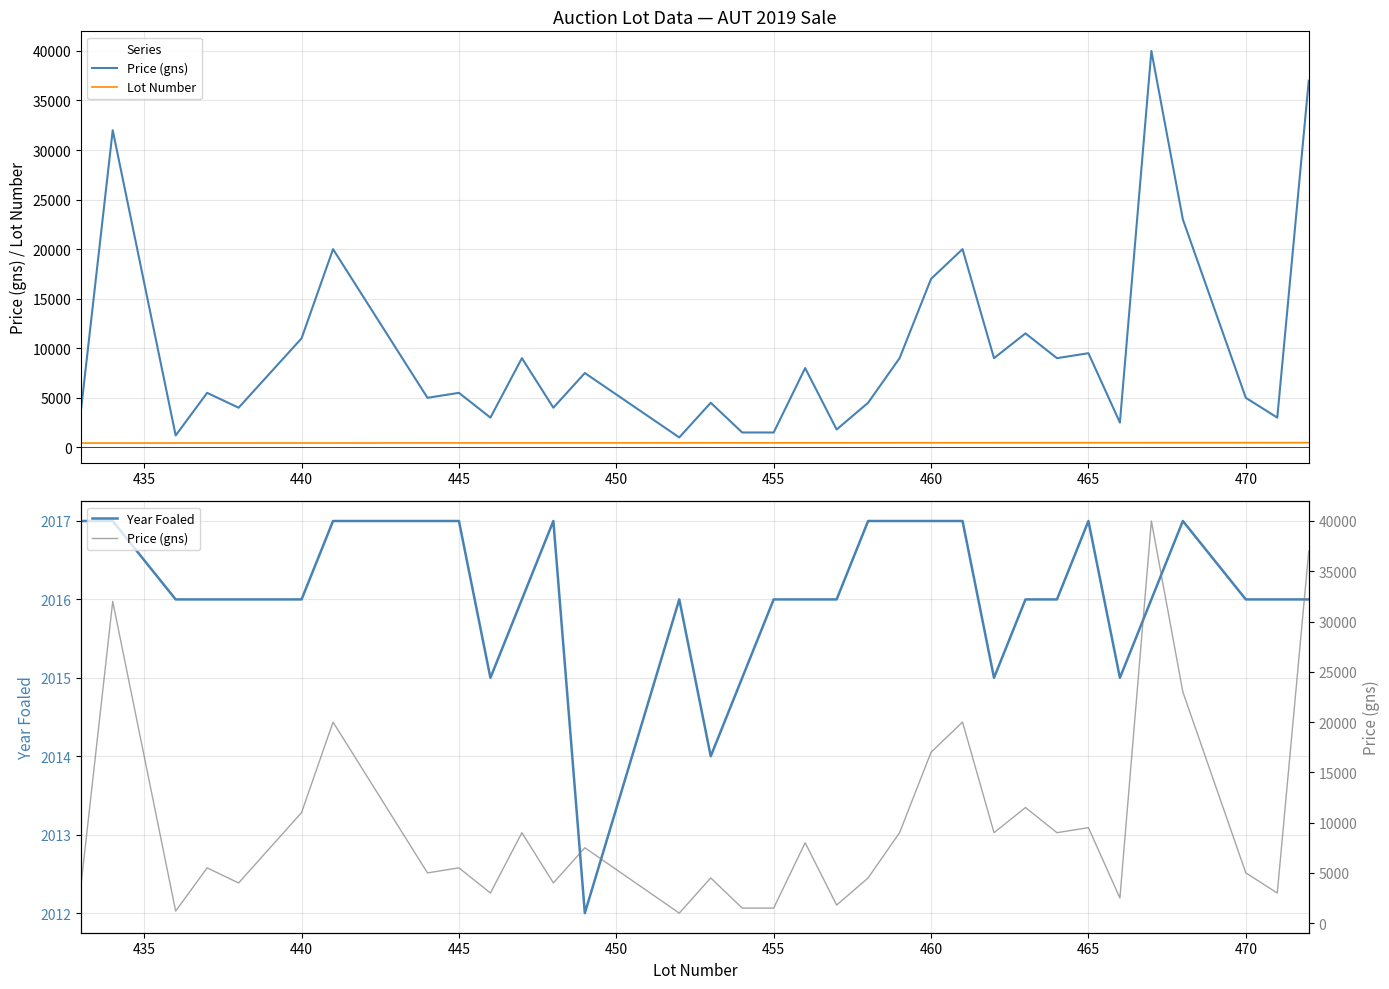

What is the minimum value for Year Foaled?

2012